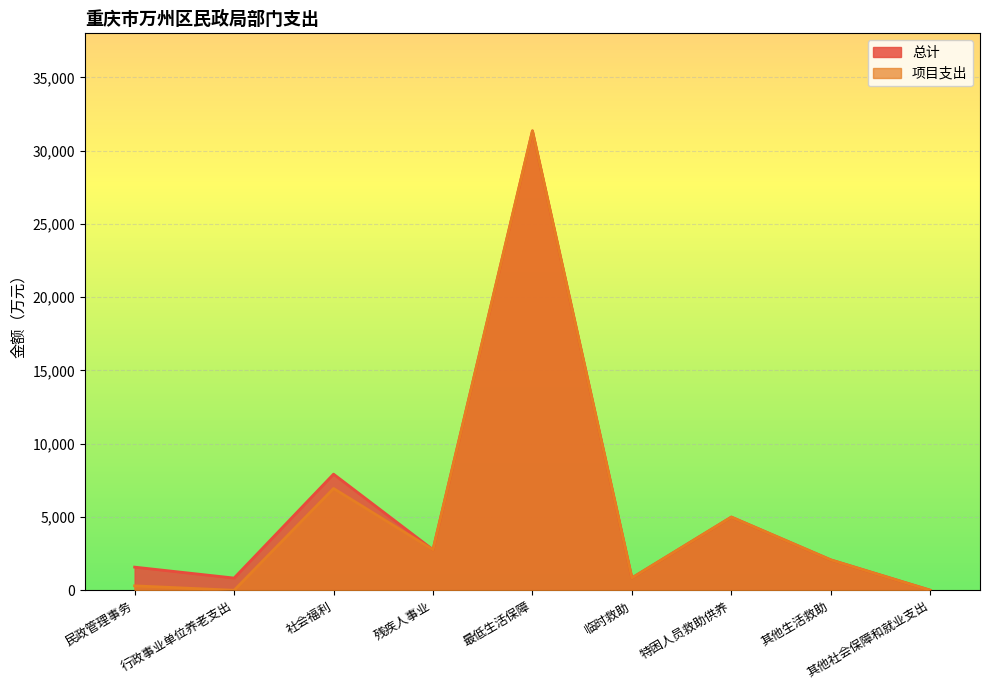

List the labels in order of 总计 value, largest first.

最低生活保障, 社会福利, 特困人员救助供养, 残疾人事业, 其他生活救助, 民政管理事务, 临时救助, 行政事业单位养老支出, 其他社会保障和就业支出